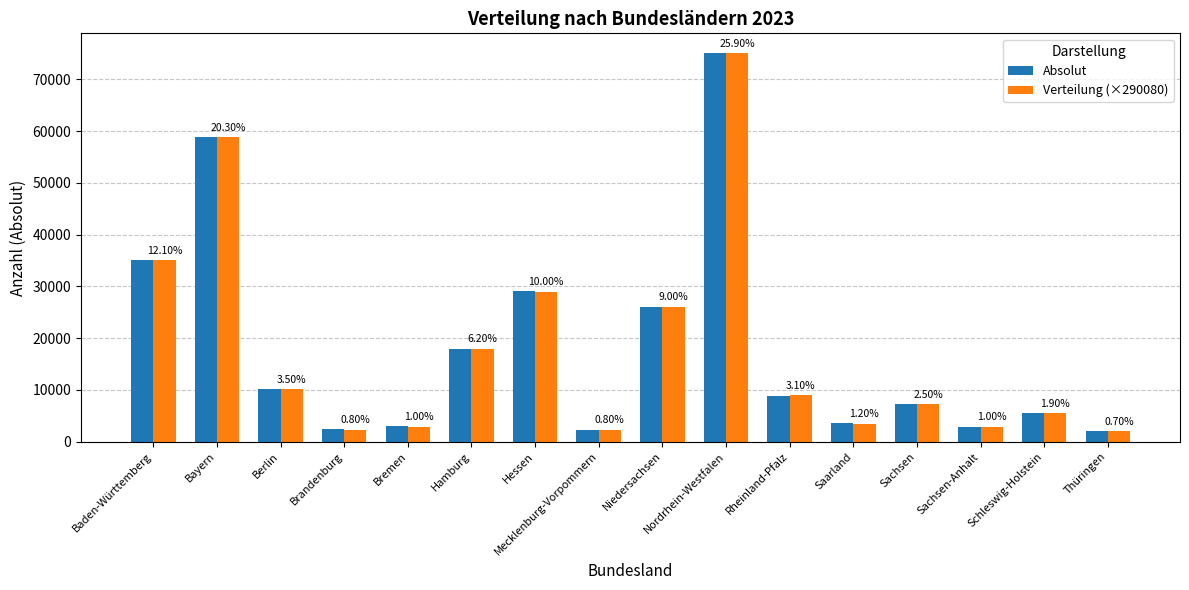

Reading left to right, transcribe all the data shown in this chart.

Absolut: Baden-Württemberg=35100.0	Bayern=58890.0	Berlin=10250.0	Brandenburg=2460.0	Bremen=2930.0	Hamburg=17990.0	Hessen=29120.0	Mecklenburg-Vorpommern=2230.0	Niedersachsen=26050.0	Nordrhein-Westfalen=75010.0	Rheinland-Pfalz=8910.0	Saarland=3530.0	Sachsen=7210.0	Sachsen-Anhalt=2810.0	Schleswig-Holstein=5500.0	Thüringen=2090.0
Verteilung (×290080): Baden-Württemberg=35099.7	Bayern=58886.2	Berlin=10152.8	Brandenburg=2320.6	Bremen=2900.8	Hamburg=17985.0	Hessen=29008.0	Mecklenburg-Vorpommern=2320.6	Niedersachsen=26107.2	Nordrhein-Westfalen=75130.7	Rheinland-Pfalz=8992.5	Saarland=3481.0	Sachsen=7252.0	Sachsen-Anhalt=2900.8	Schleswig-Holstein=5511.5	Thüringen=2030.6